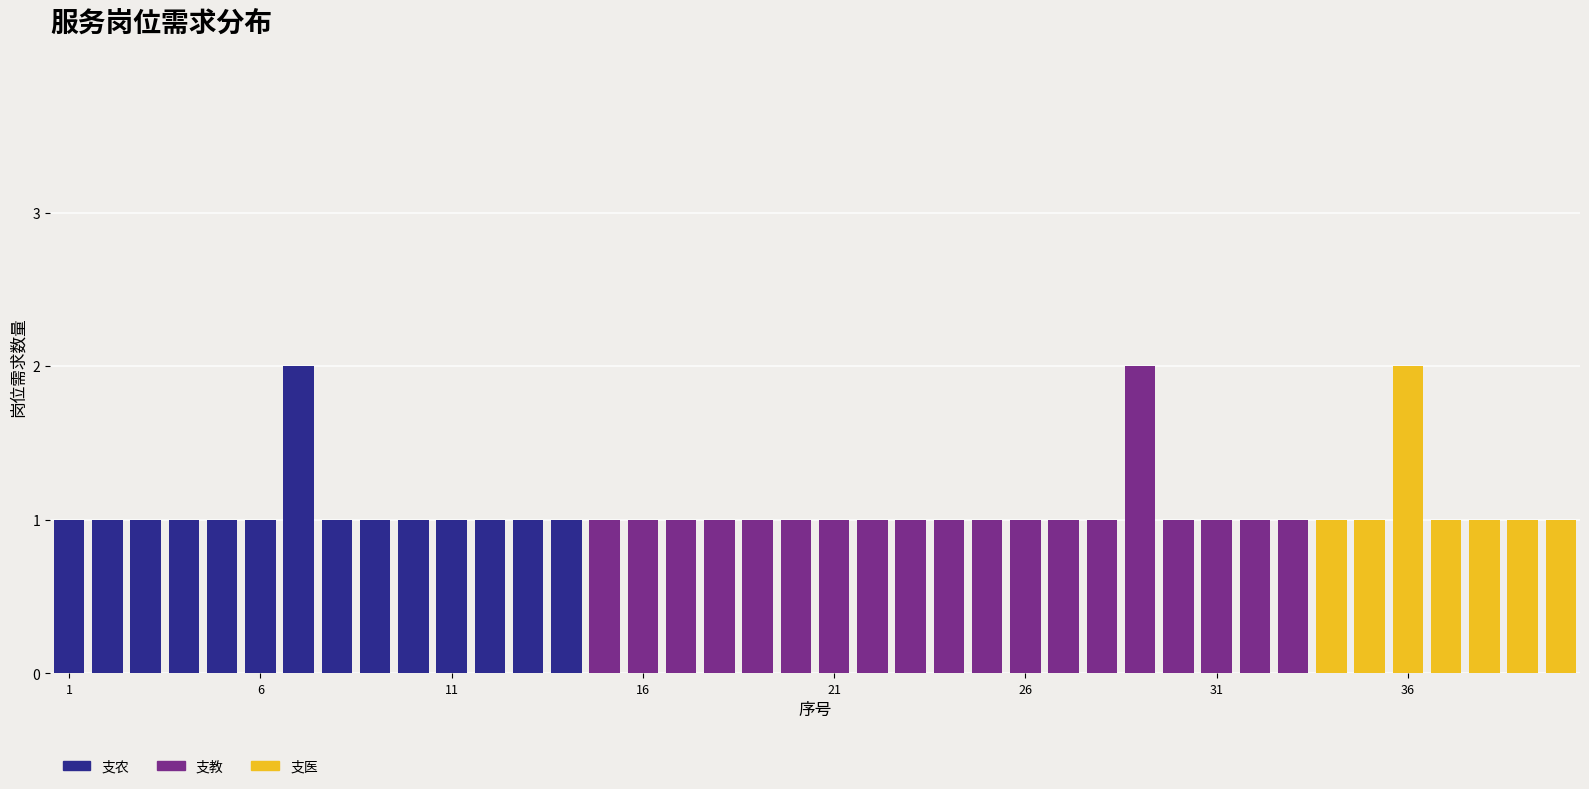

What is the sum of all 支农 values?

15